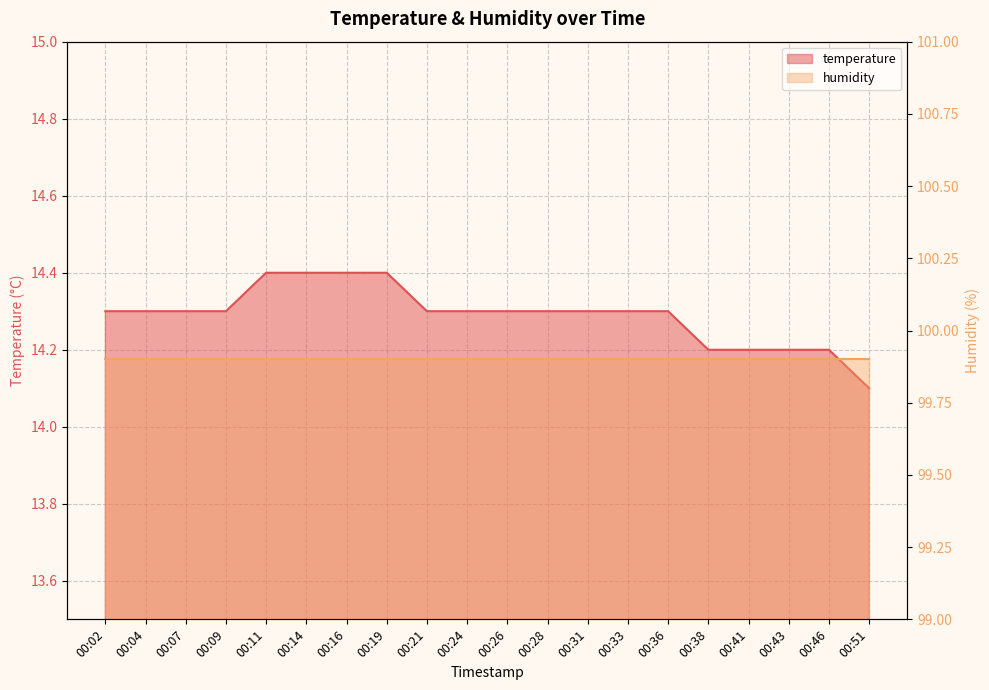

Does the chart display data point markers on the line(s)?

No